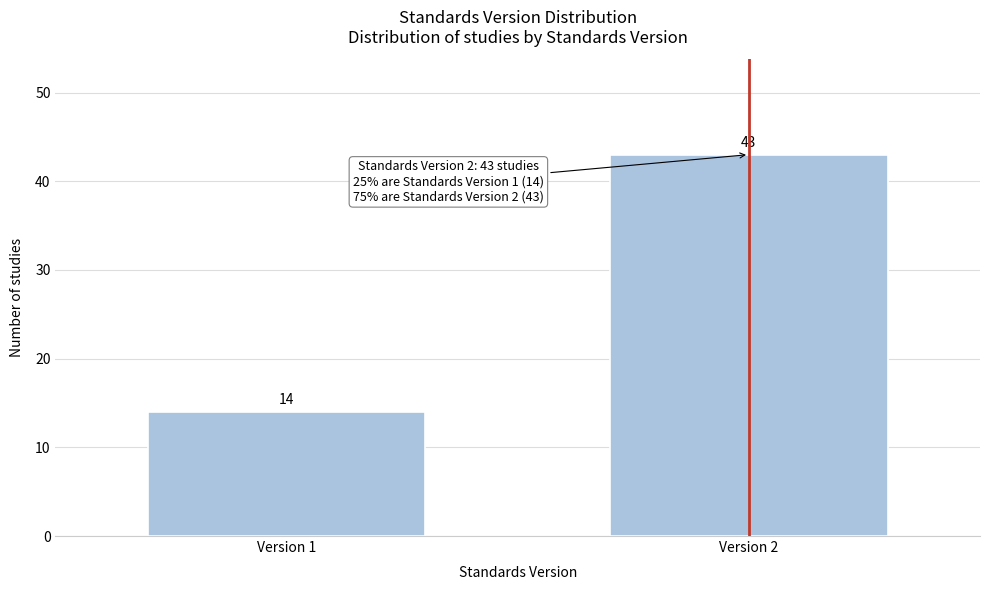

Reading right to left, list all the values displayed in this chart.

43	14